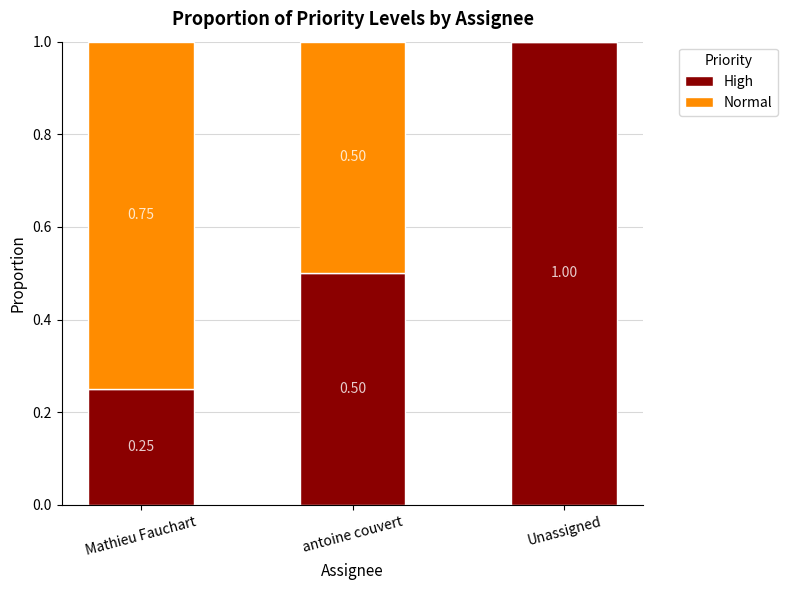

Count the number of data series in this chart.

2